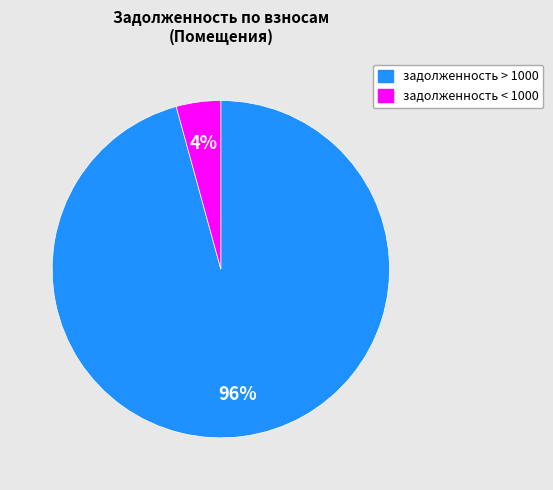

Which slice is the largest?

задолженность > 1000